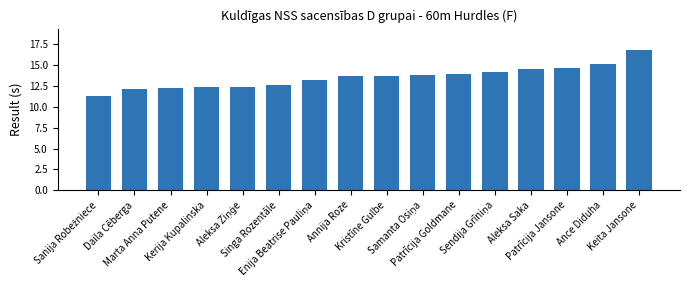

Which label corresponds to the largest value in the chart?

Keita Jansone